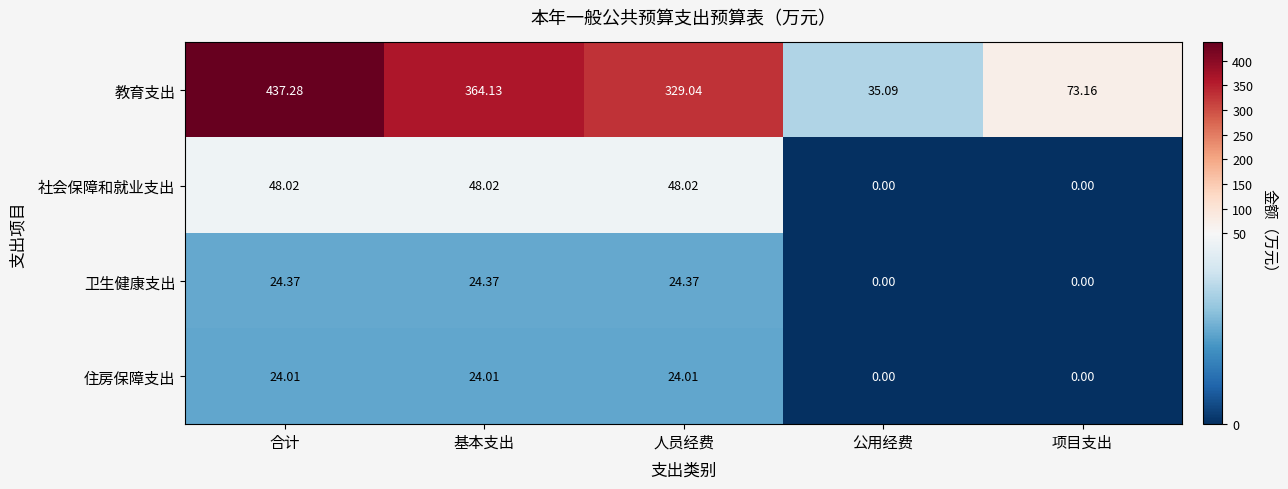

What is the difference between the highest and lowest values at 合计?

413.3